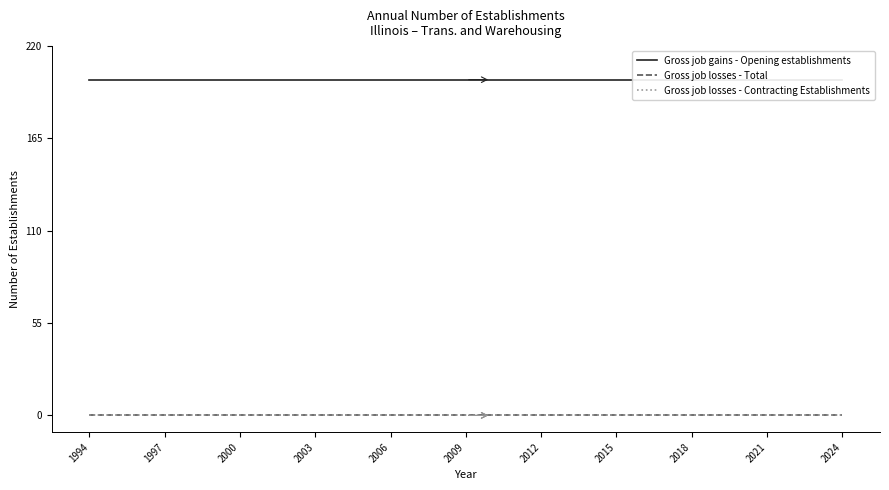

Is the value of Gross job losses - Total at 2006 greater than the value of Gross job losses - Contracting Establishments at 13?

No